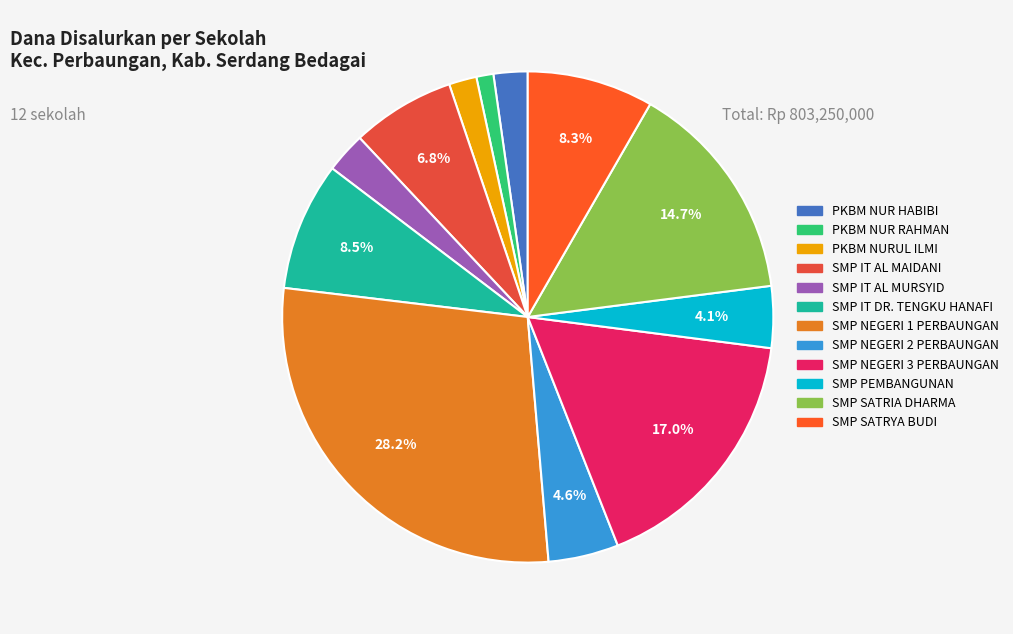

True or false: SMP IT AL MAIDANI accounts for 7% of the total.

True